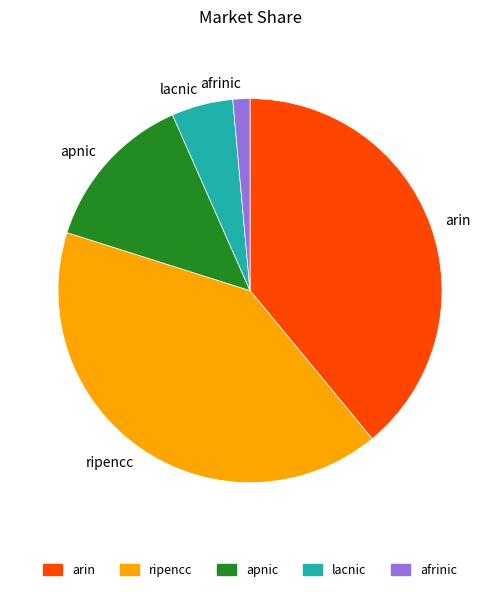

Is the sum of arin and apnic greater than half?

Yes